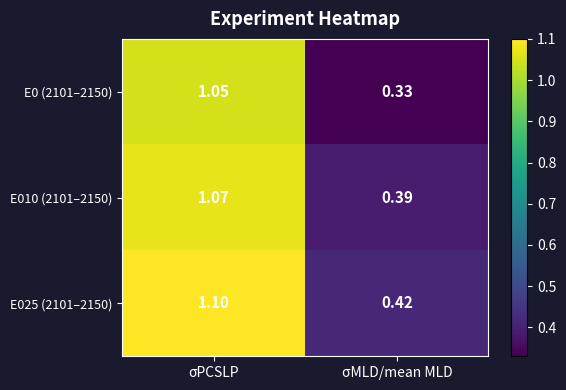

Which category has the lowest value across all series?

σMLD/mean MLD